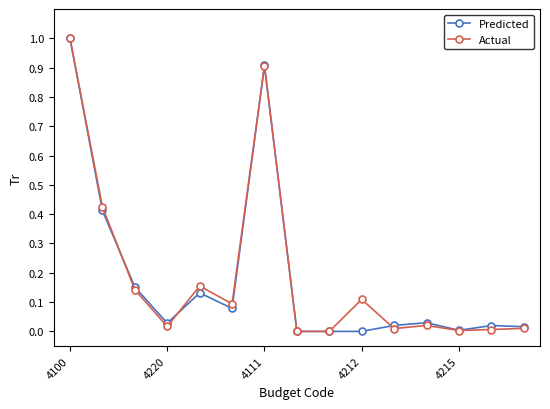

Does the chart display data point markers on the line(s)?

Yes